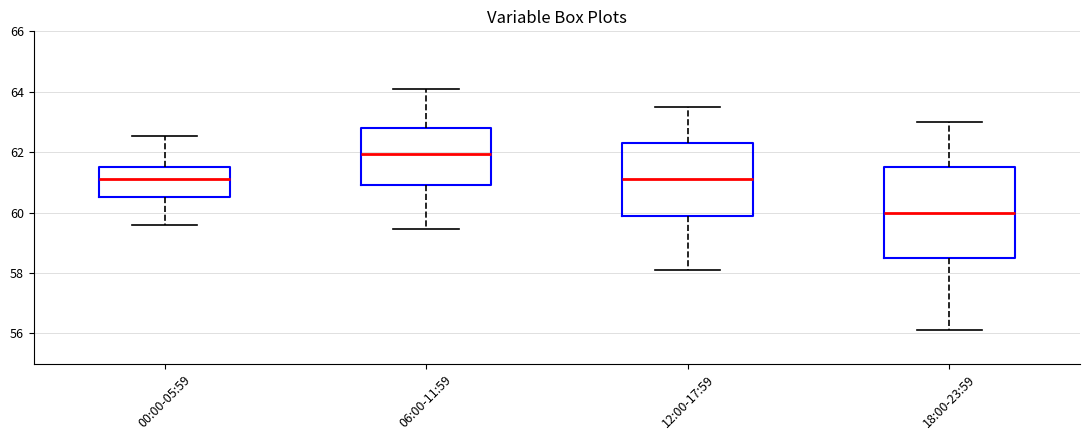

Reading left to right, read every box against the y-axis: the position of its median line, the range the box covers, and the ends of its whiskers. The values are not printed on the chart, so give them approximately, as read against the axis.

00:00-05:59: median 61.2, box 60.6 to 61.6, whiskers 59.6 to 62.6
06:00-11:59: median 62.0, box 61.0 to 62.8, whiskers 59.4 to 64.2
12:00-17:59: median 61.2, box 60.0 to 62.4, whiskers 58.2 to 63.6
18:00-23:59: median 60.0, box 58.6 to 61.6, whiskers 56.2 to 63.0